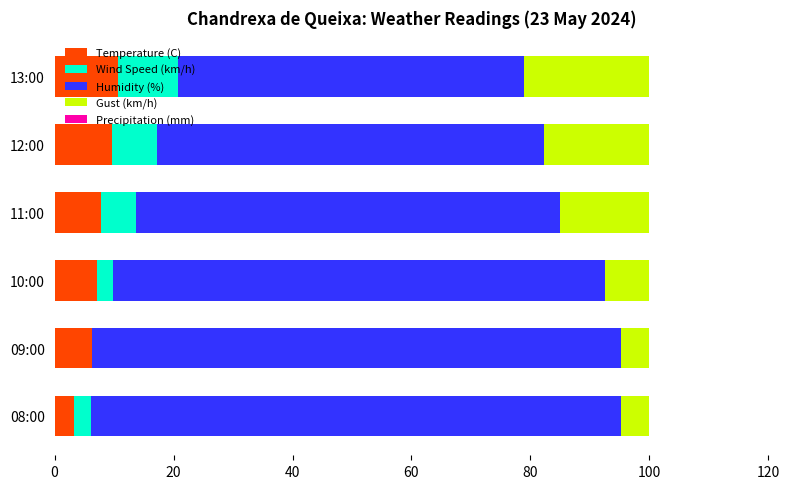

What is the maximum value for Temperature (C)?

10.7